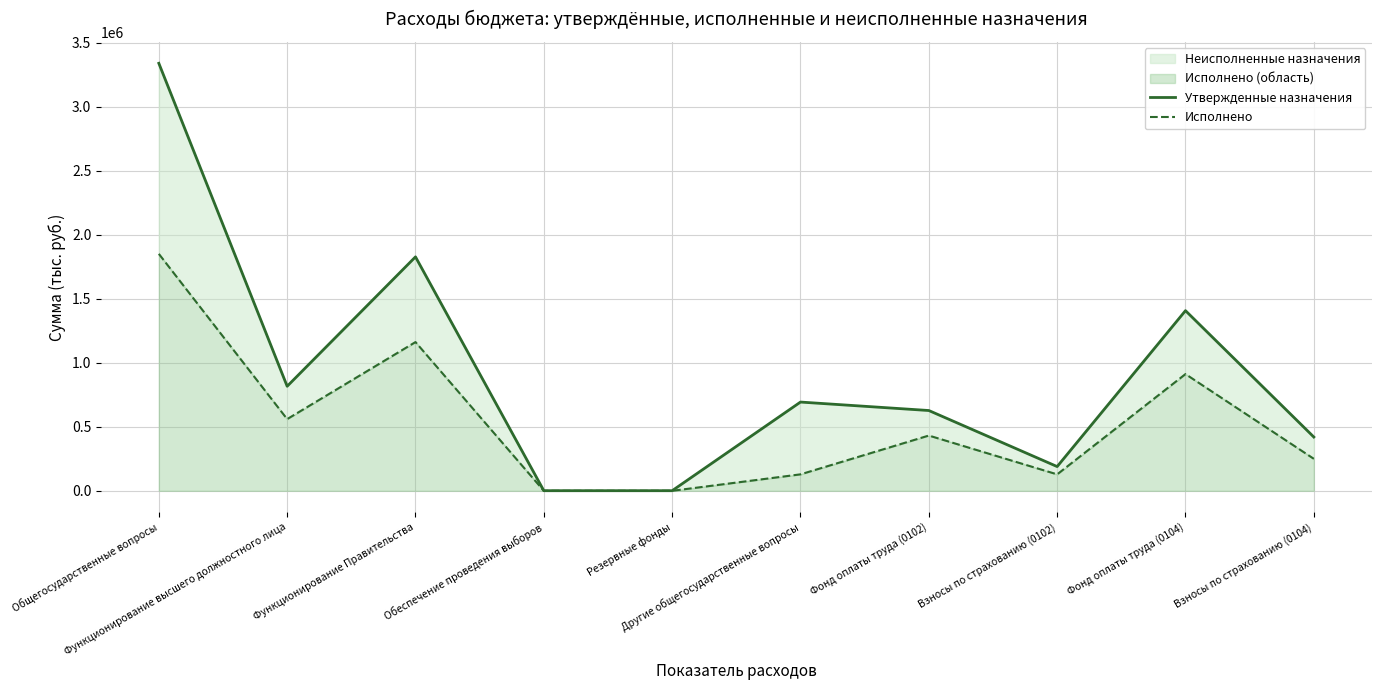

Reading left to right, what are all the values shown in this chart?

Утвержденные назначения: 3337933.2	816278.6	1826669.2	1000.0	1000.0	692985.4	626942.1	189336.5	1406625.0	420044.2
Исполнено: 1849971.8	559977.7	1161385.2	0.0	0.0	128608.8	431526.0	128451.7	911479.3	249905.9